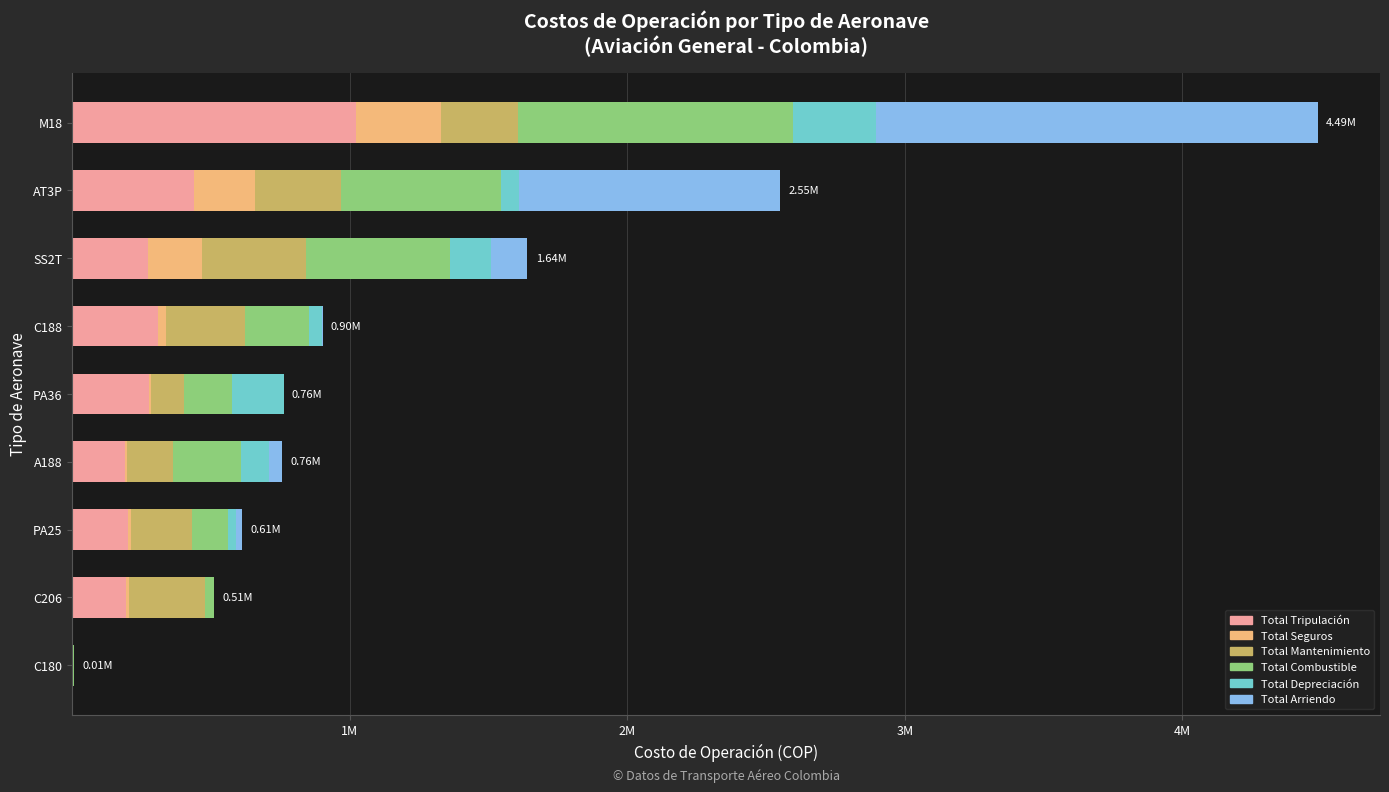

What are all the series names shown in the legend?

Total Tripulación, Total Seguros, Total Mantenimiento, Total Combustible, Total Depreciación, Total Arriendo